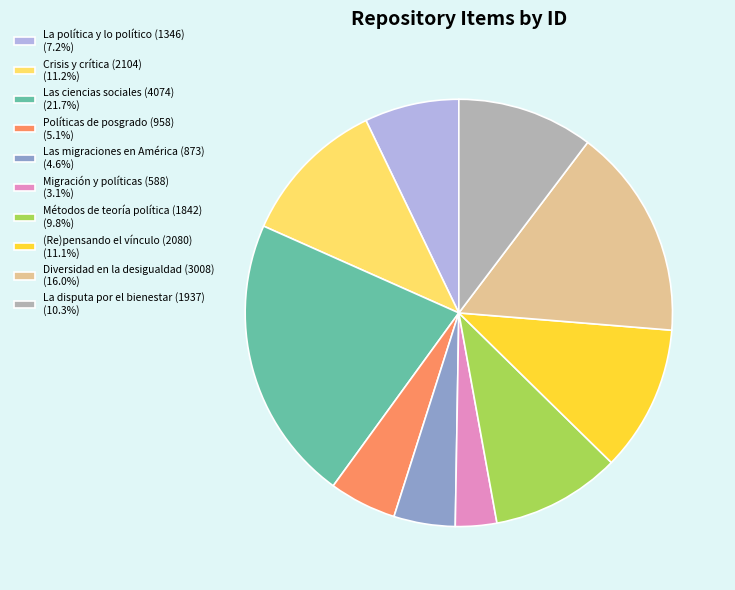

Is there any slice that represents more than half of the pie?

No